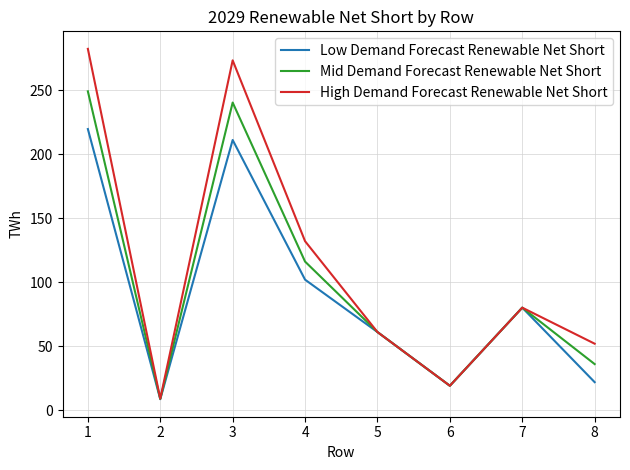

What is the greatest value displayed?

282.4